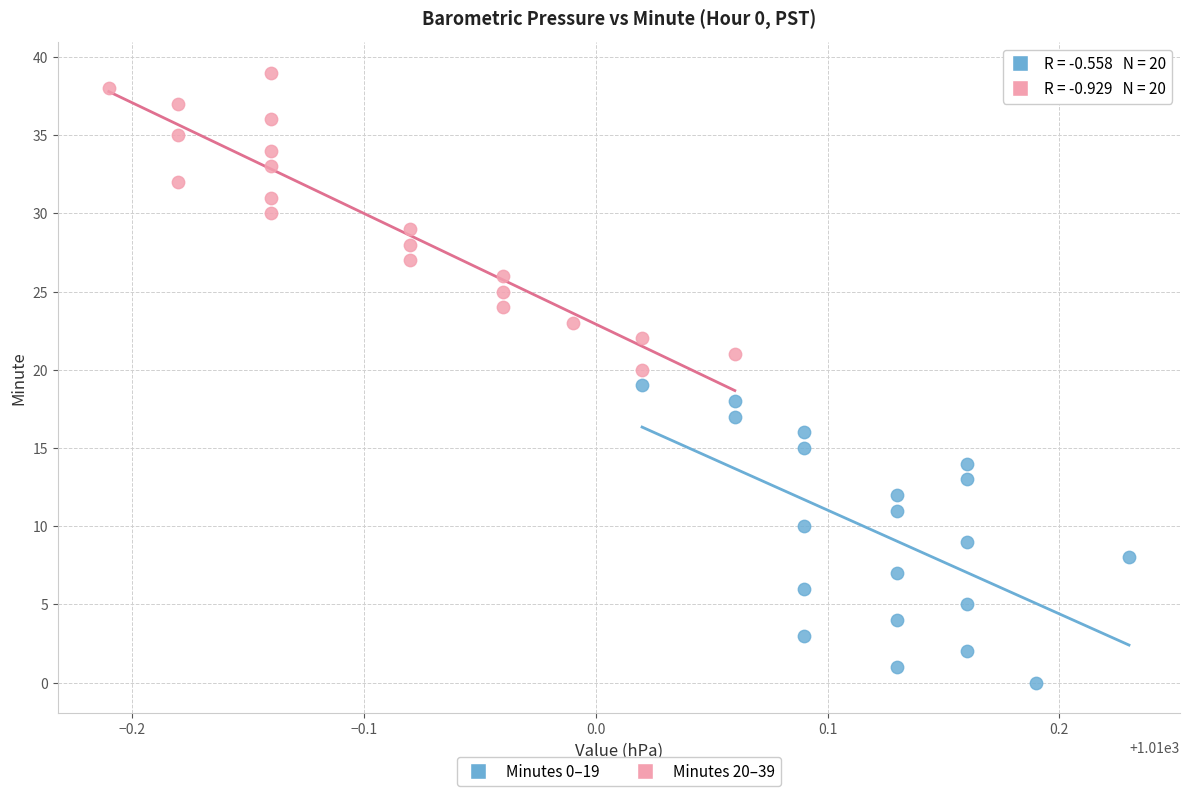

Which series reaches the minimum Y coordinate?

Minutes 0–19